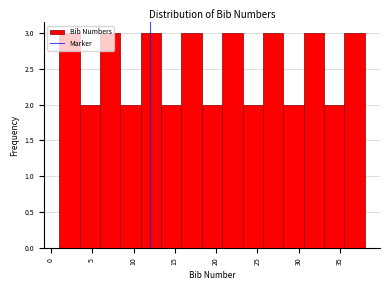

How tall is the bar that spans 25.5 to 28.0 on the x-axis? Neither the bar edges nor the heights are printed on the chart, so give them approximately, as read against the axes.

3